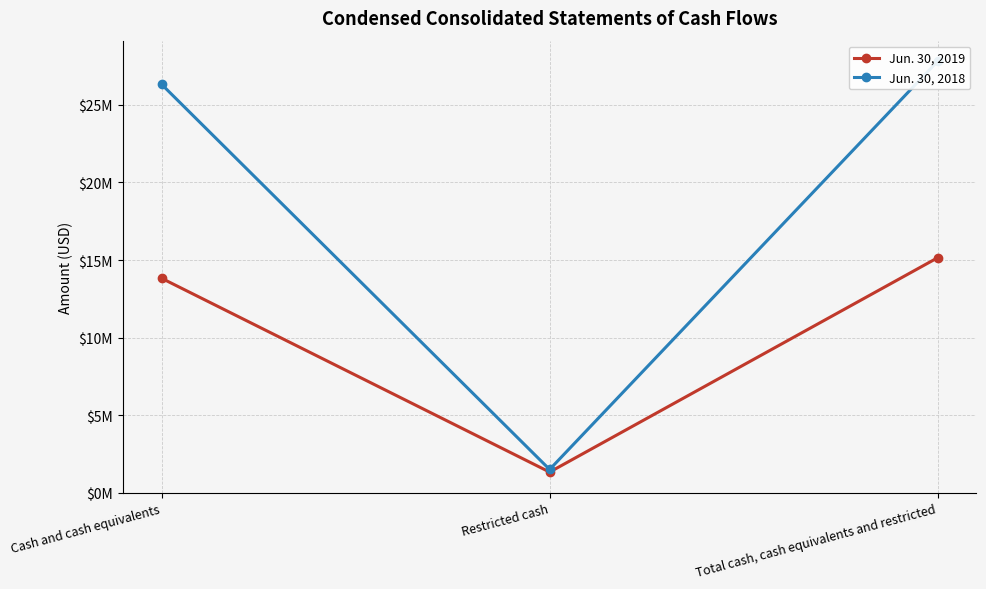

Which category has the lowest value across all series?

Restricted cash